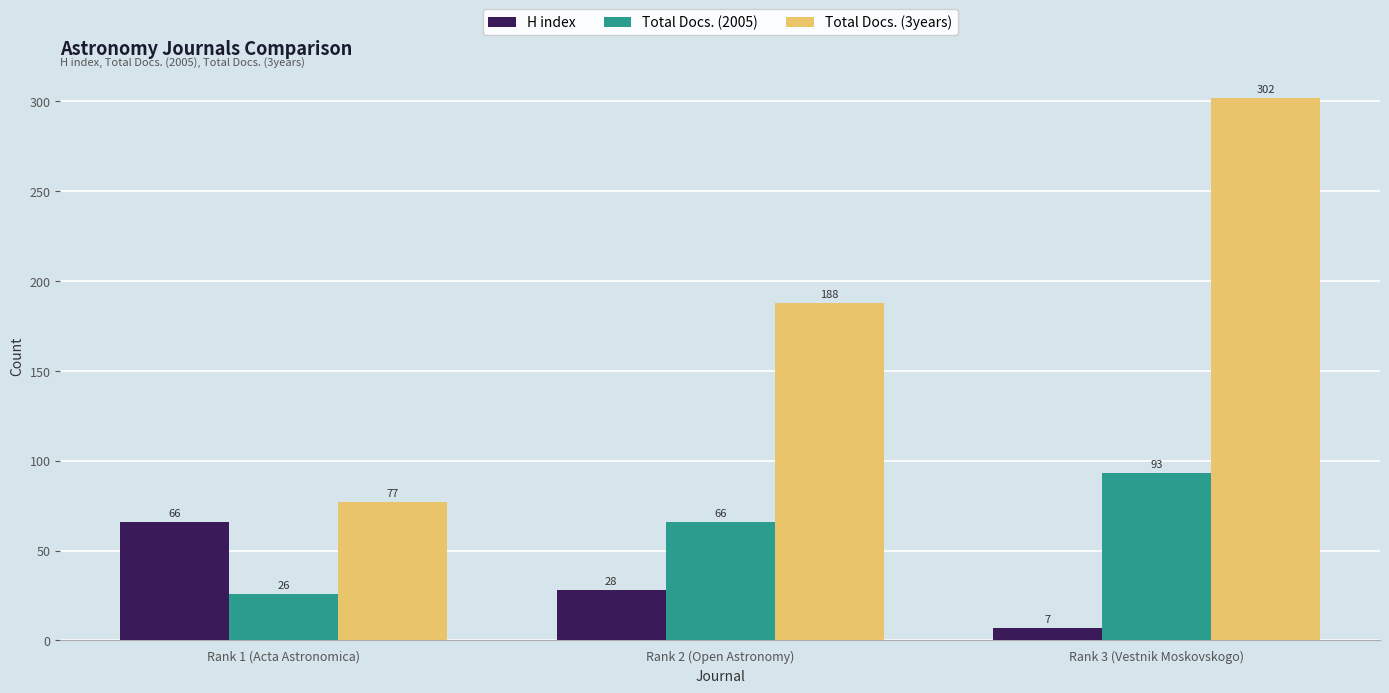

Where is H index nearest to the value 36?

Rank 2 (Open Astronomy)